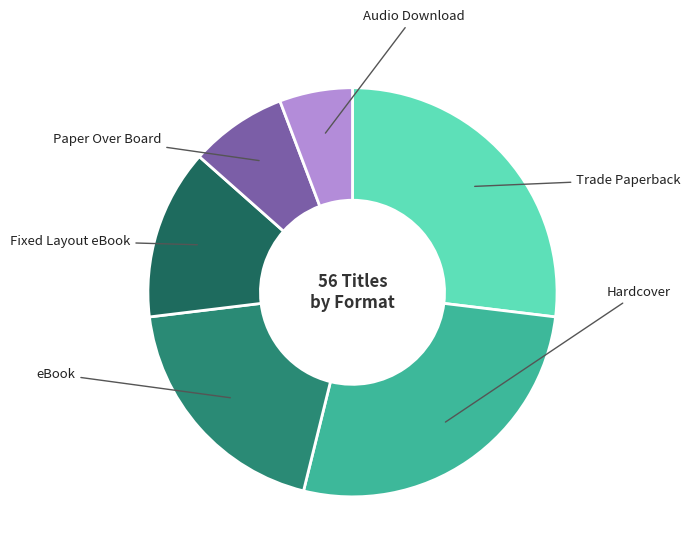

To the nearest percent, what is the combined percentage of eBook and Audio Download?

25%